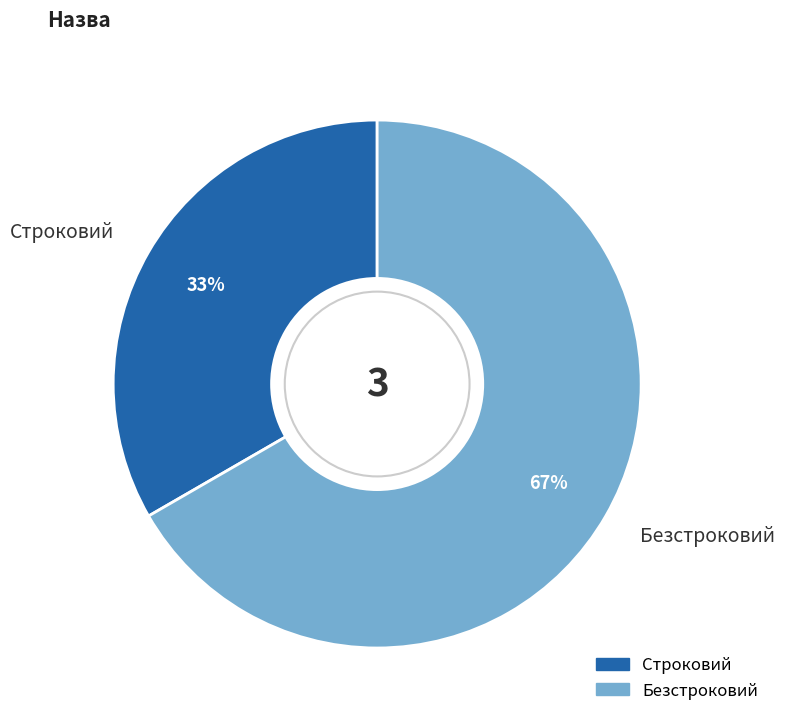

What is the majority slice?

Безстроковий